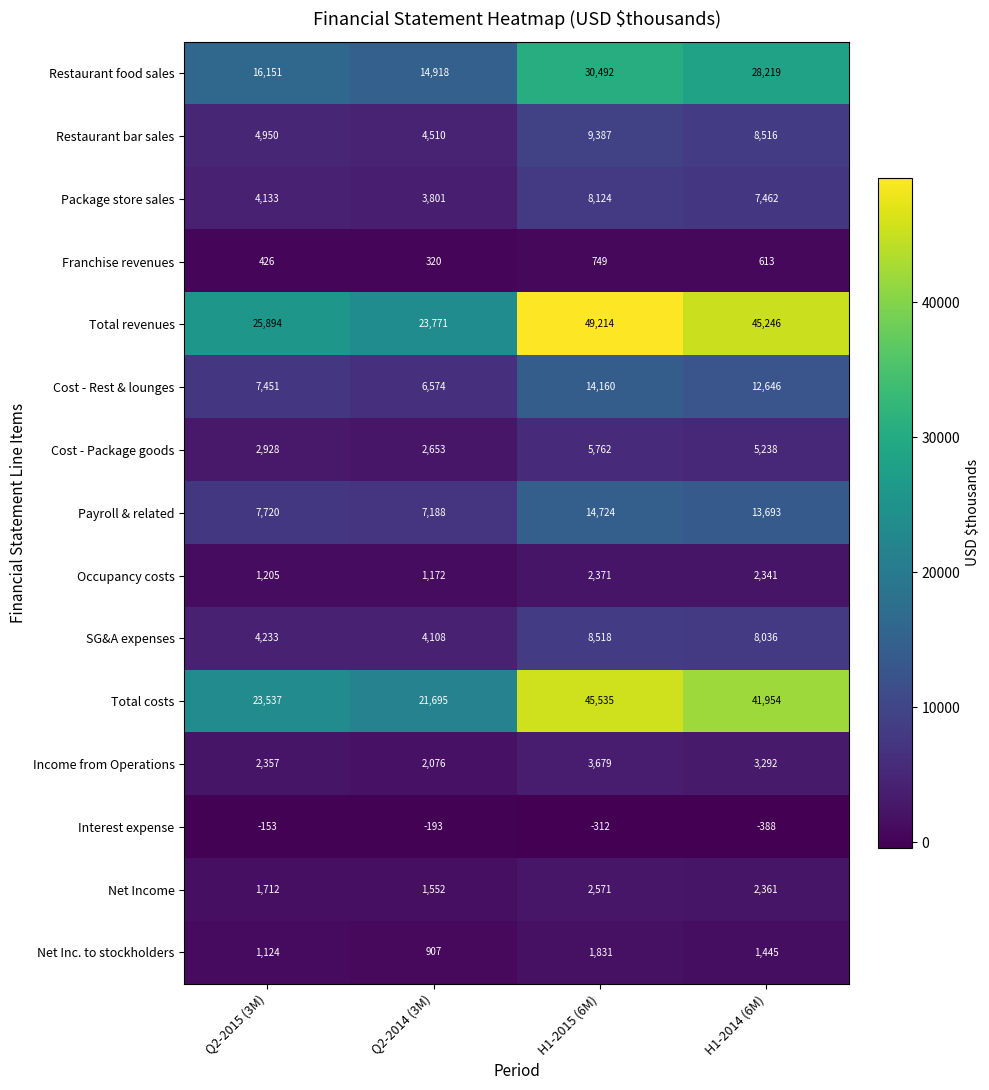

How many distinct data groups are displayed?

15